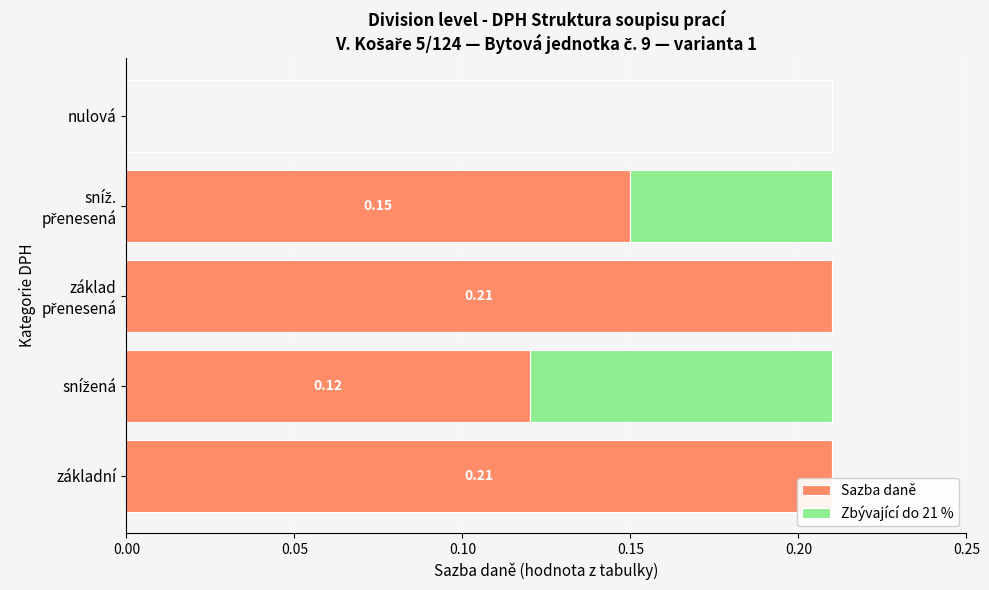

How many Zbývající do 21 % values are between 0 and 1?

5